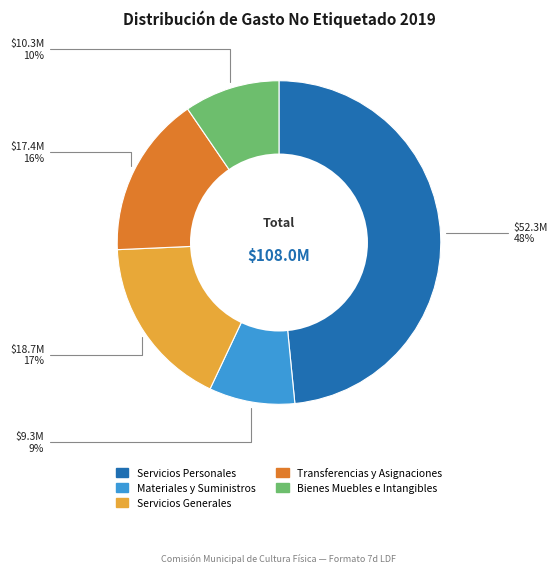

Approximately how many times larger is the value at Materiales y Suministros compared to Bienes Muebles e Intangibles?

0.9